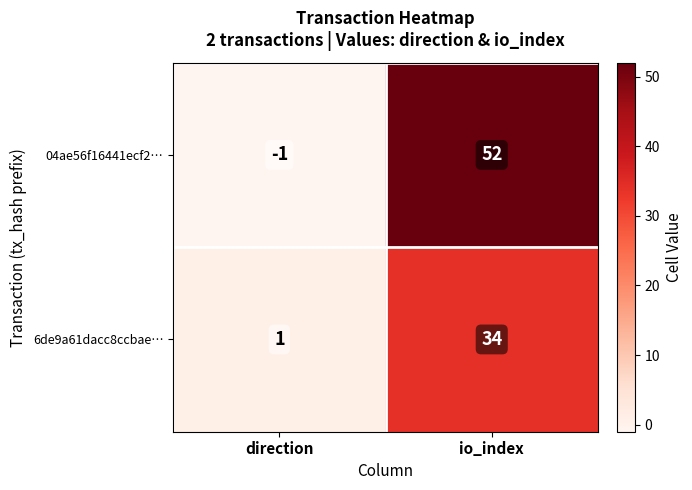

The value of 04ae56f16441ecf2… at direction is -2. True or false?

False